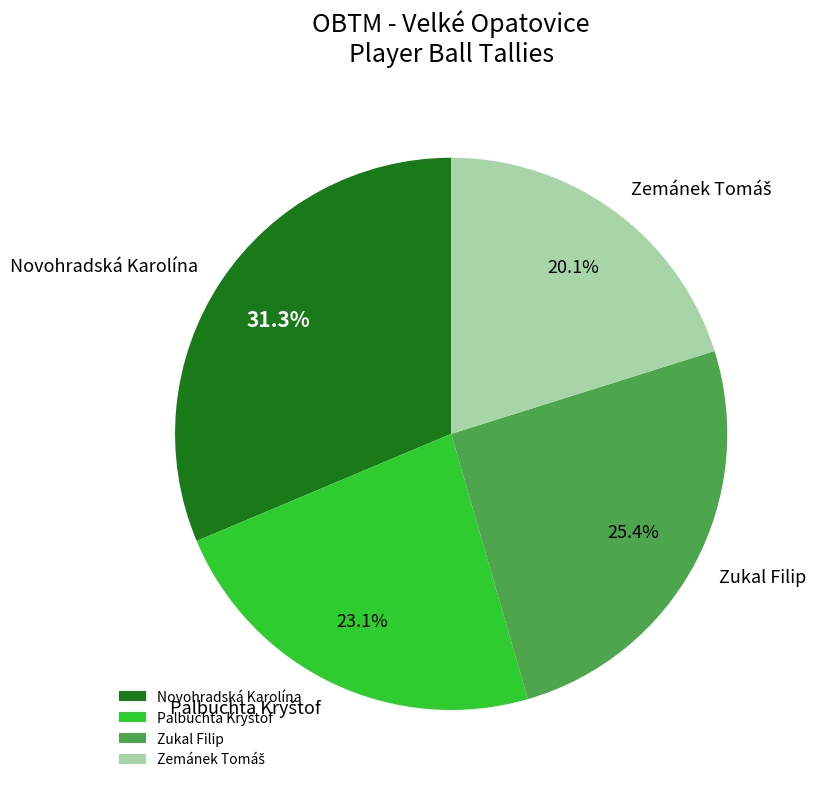

What percentage is NOT represented by Novohradská Karolína?

68.7%